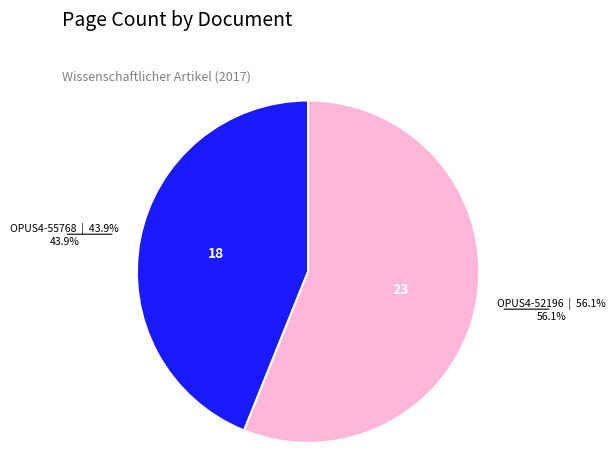

Is it true that OPUS4-52196 is 56% of the pie?

True